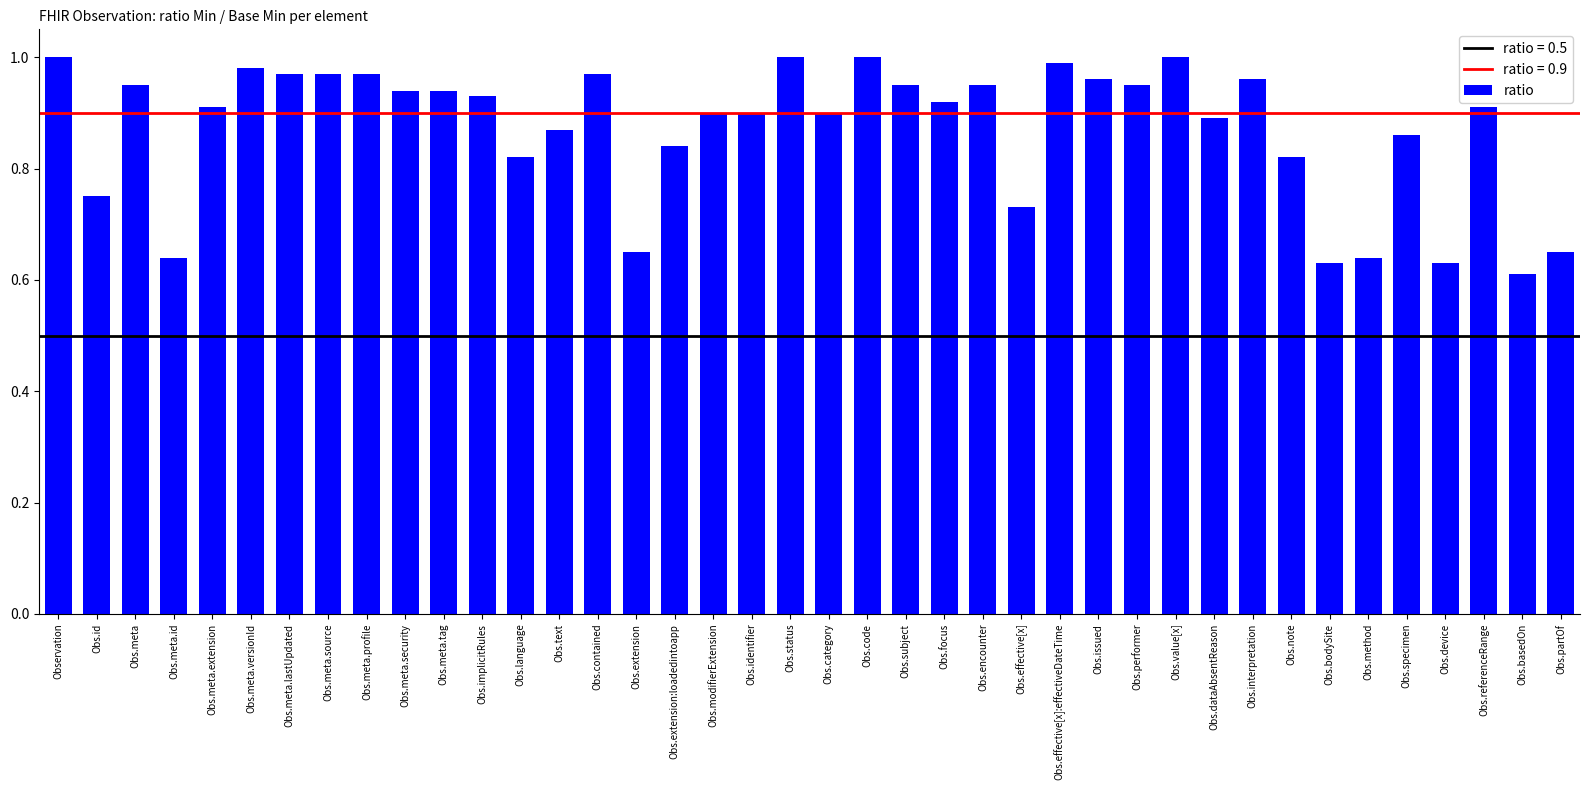

What is the label of the 7th bar from the right?

Obs.bodySite